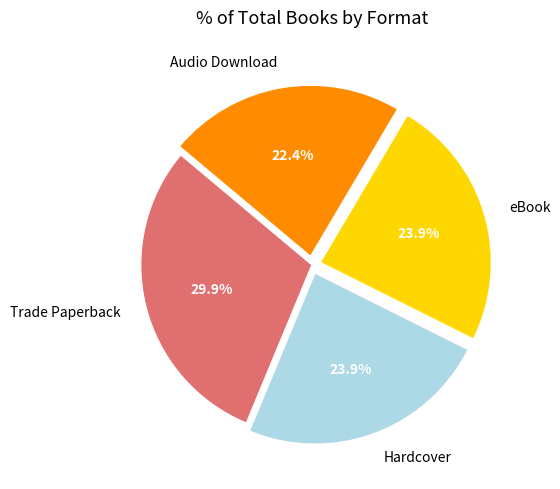

Which has a higher value, Audio Download or Hardcover?

Hardcover